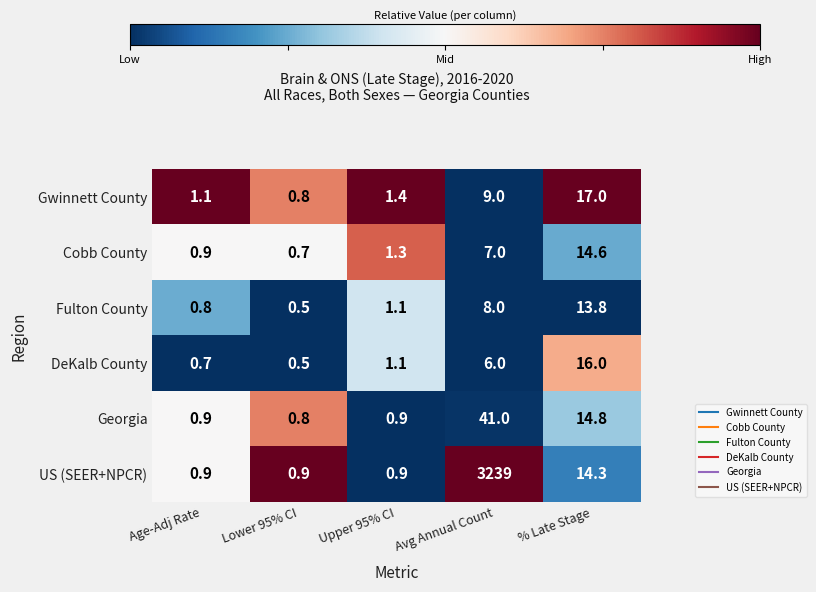

At which category is the sum across all series the highest?

Avg Annual Count